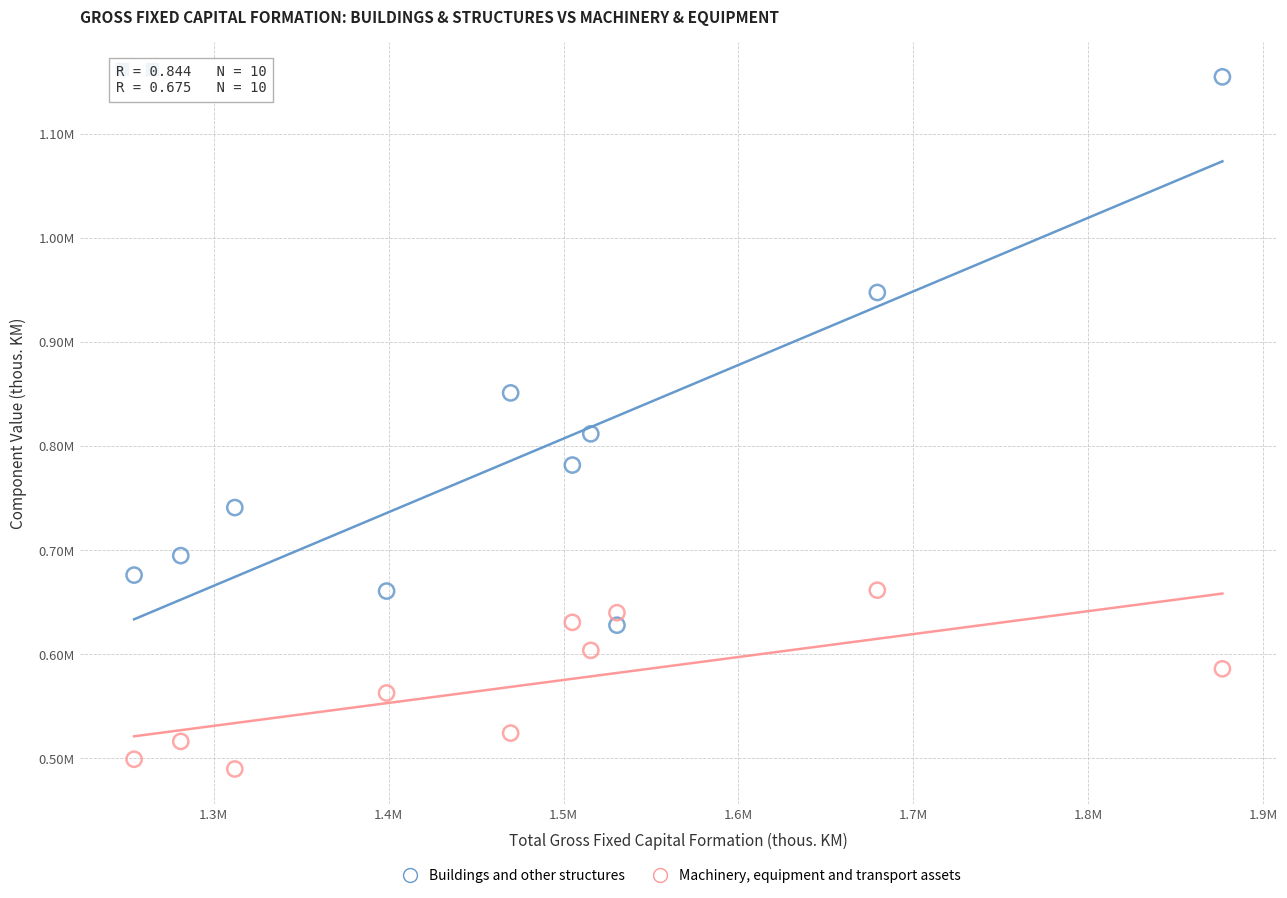

Which series has the largest Y range (max minus min)?

Buildings and other structures